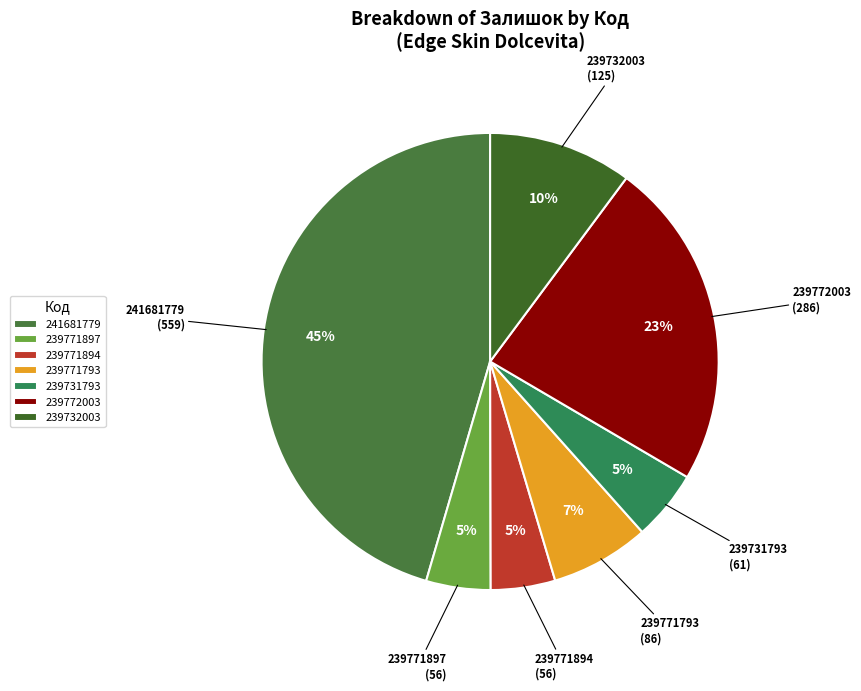

To the nearest percent, what percentage of the pie is 239771793?

7%